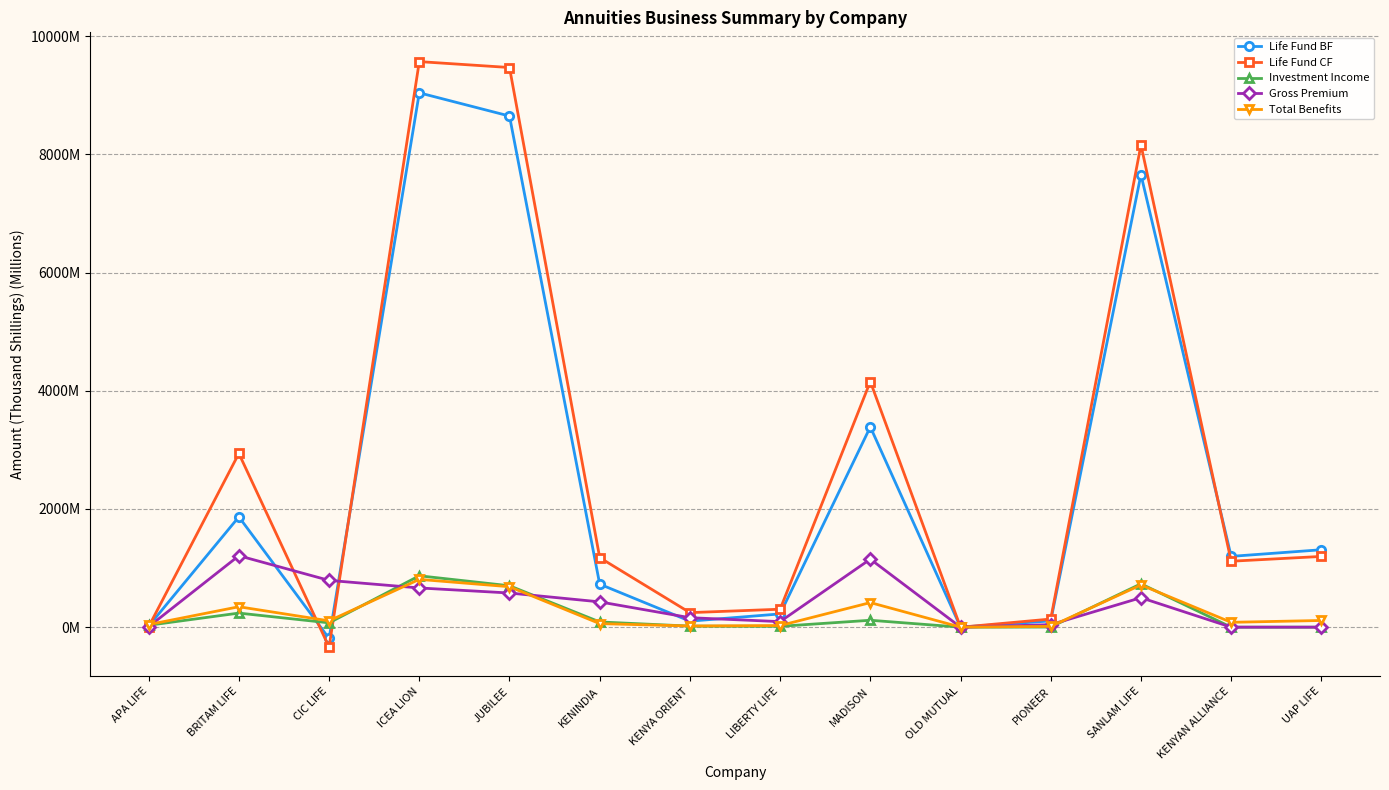

Does the chart have visible grid lines?

Yes